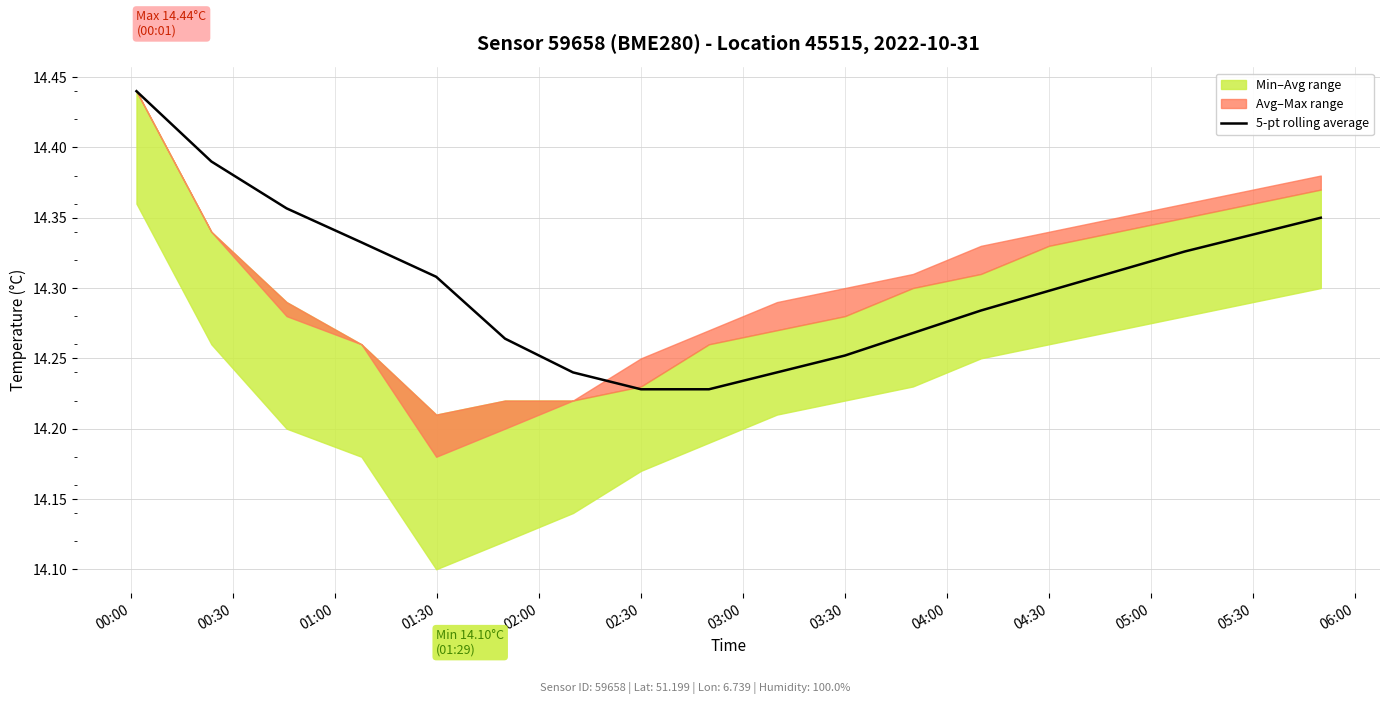

What is the sum of all values?

257.5